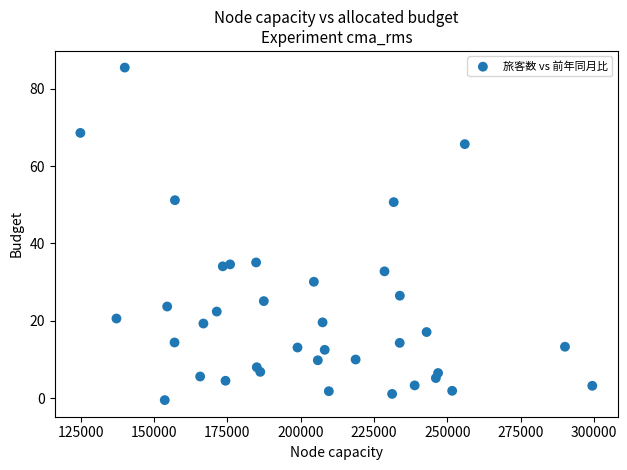

What is the range of Y values (max minus min)?

86.0